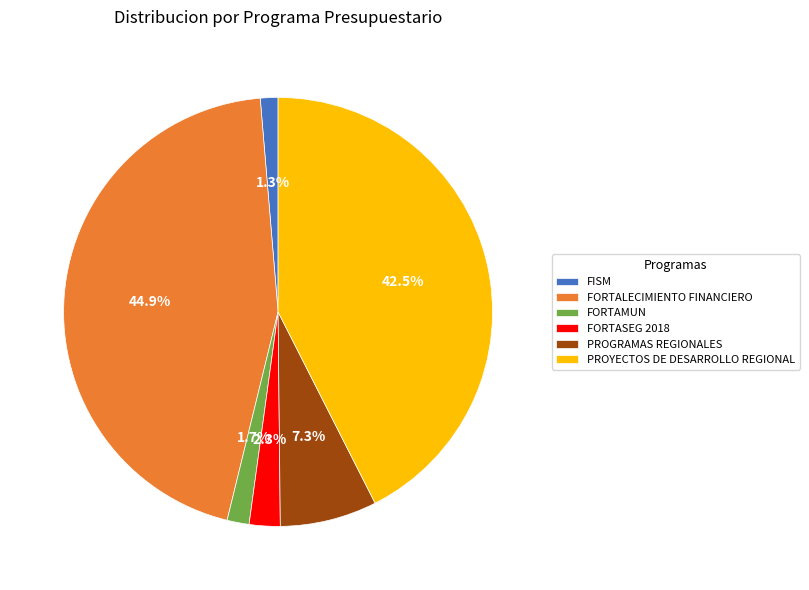

Is there a majority slice in this chart?

No